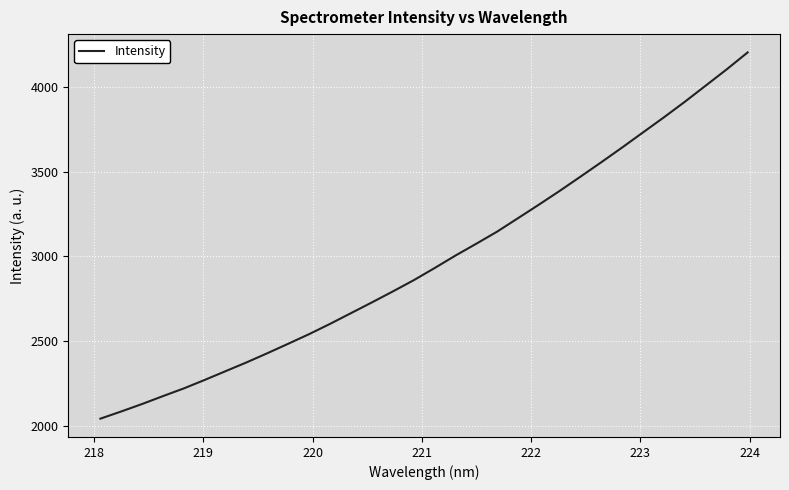

What is the difference between the maximum and minimum values?

2159.9